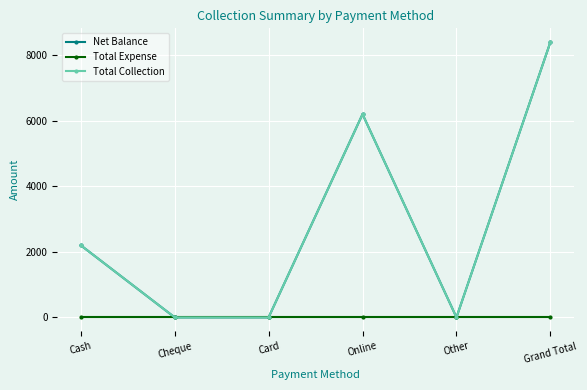

Does the chart have visible grid lines?

Yes